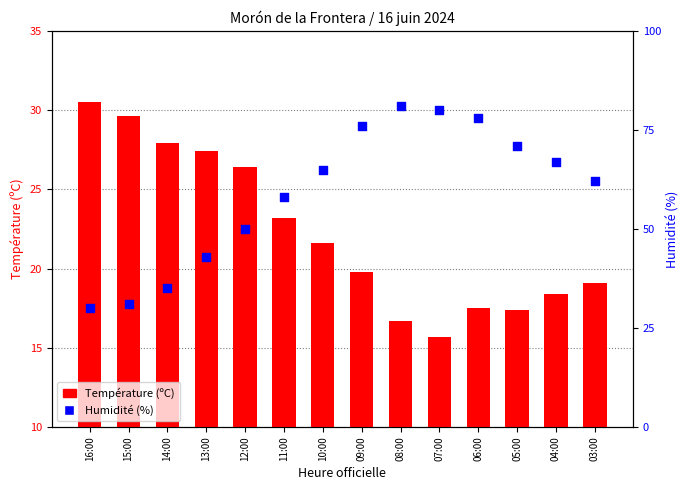

Which series contains the lowest Y value?

Température (ºC)